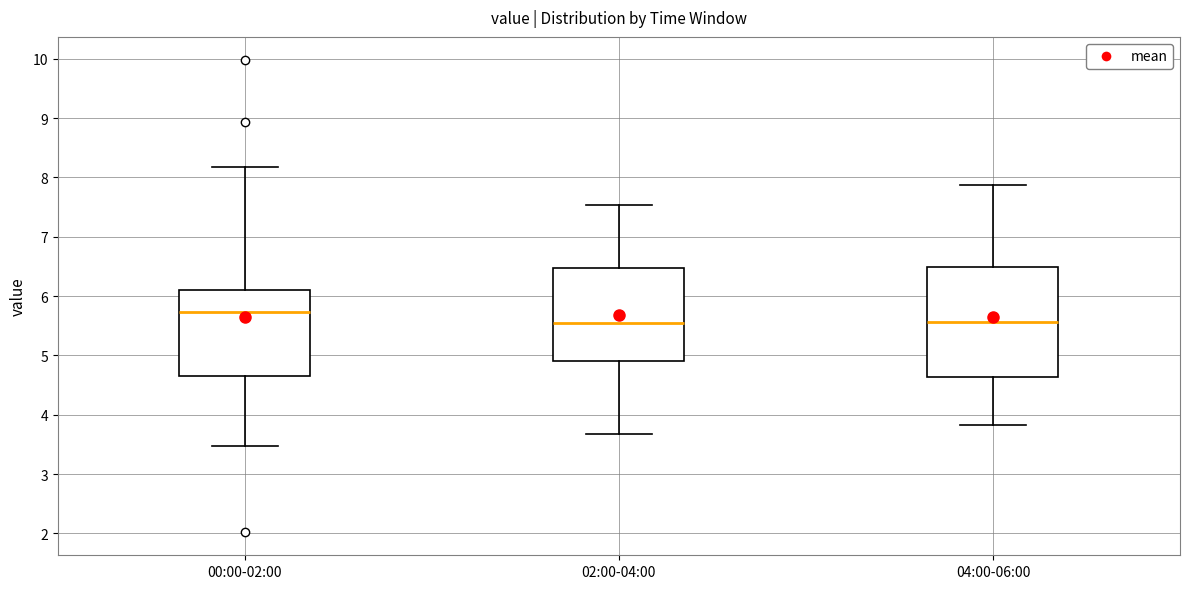

Comparing the boxes themselves (not the whiskers), which one is the tallest?

04:00-06:00